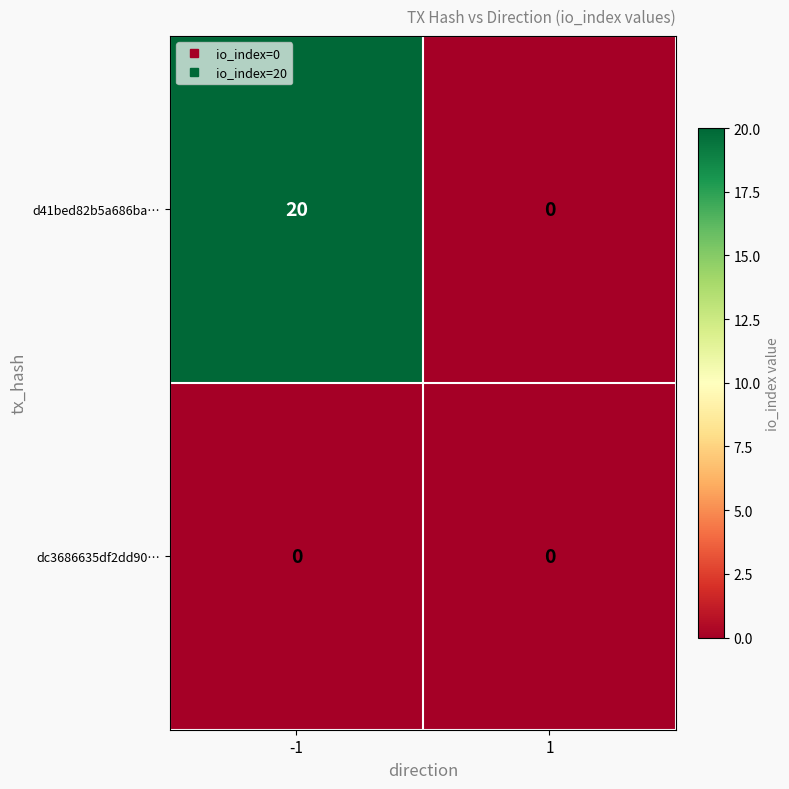

Which series has the largest total across all categories?

d41bed82b5a686ba…